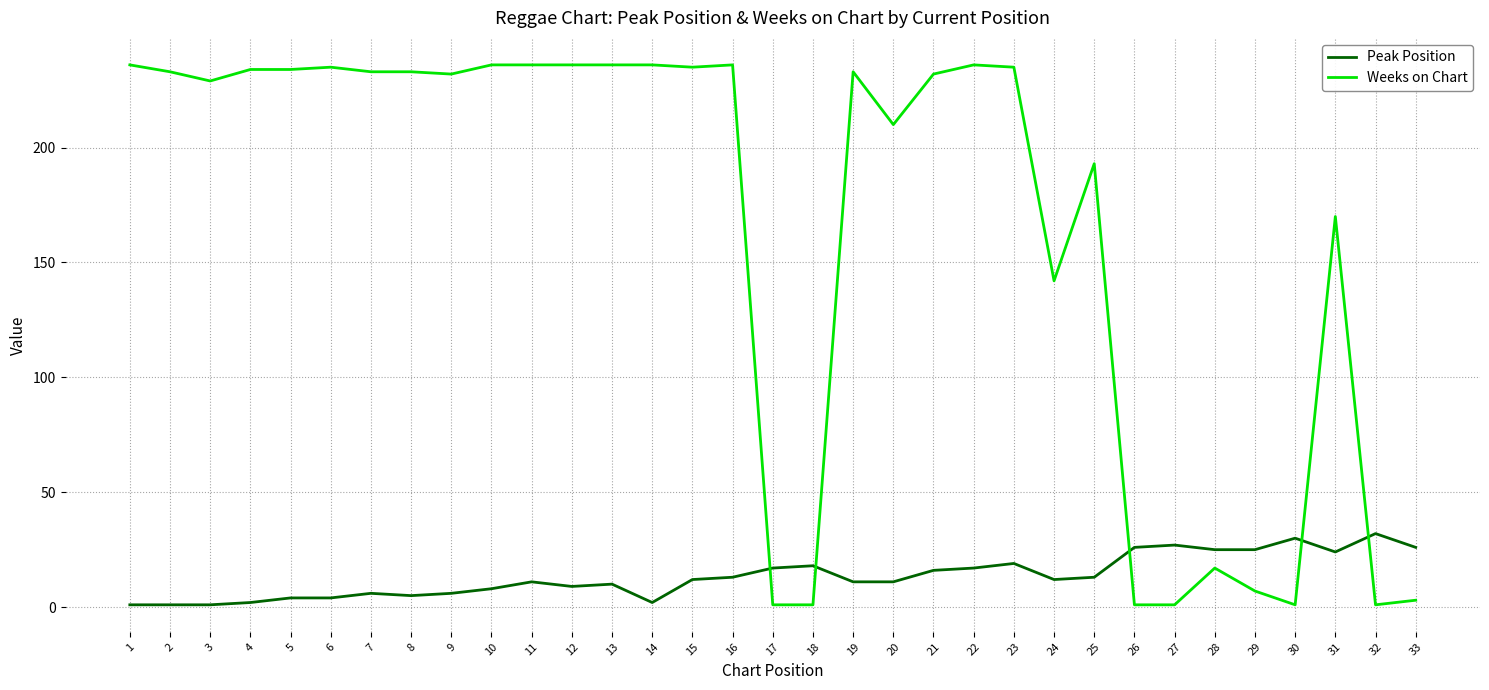

Where is the first local minimum for Weeks on Chart?

3